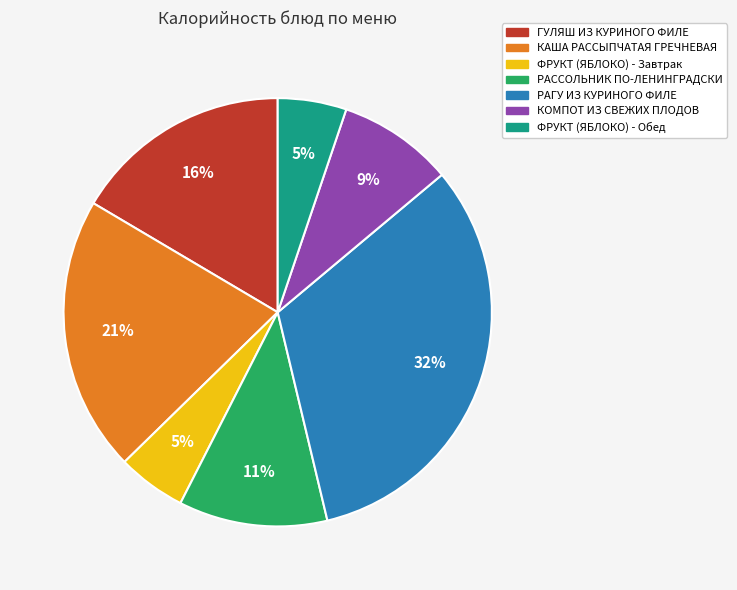

How many segments does this pie chart have?

7